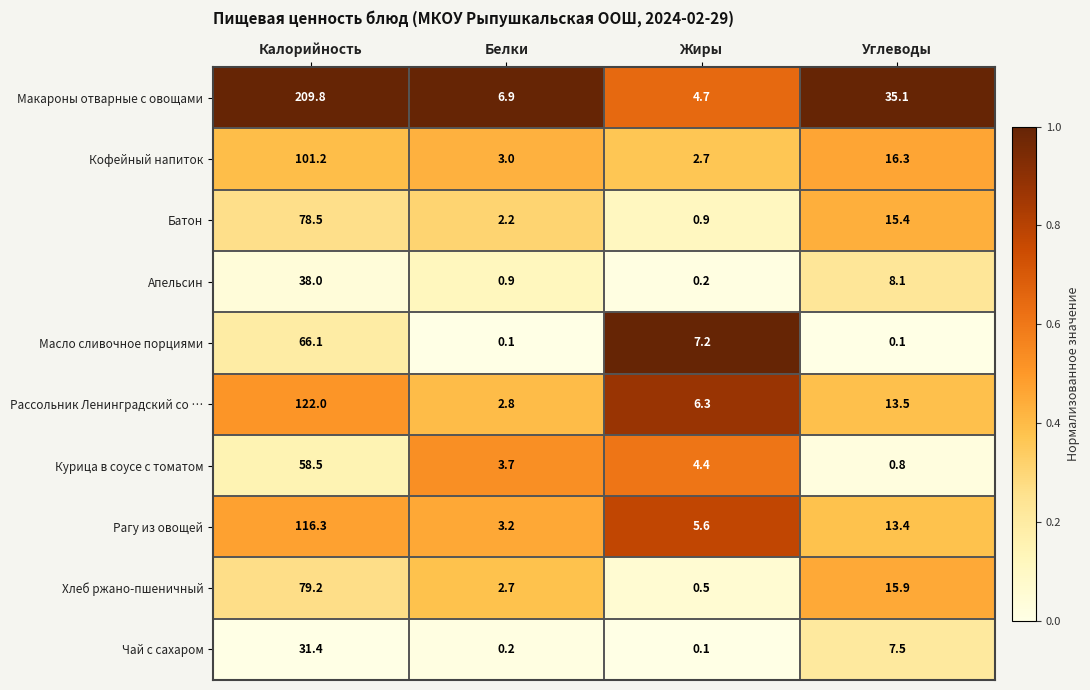

Is it true that Макароны отварные с овощами equals 209.8 at Калорийность?

True